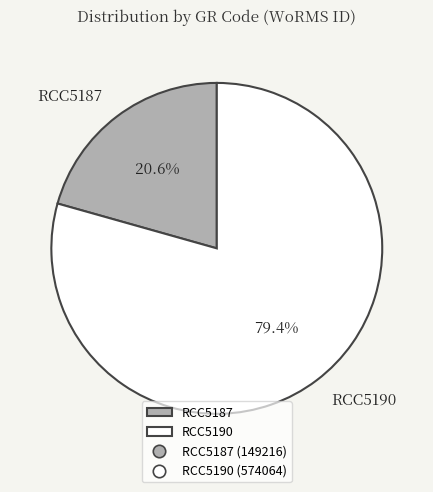

To the nearest percent, what is the combined percentage of RCC5187 and RCC5190?

100%